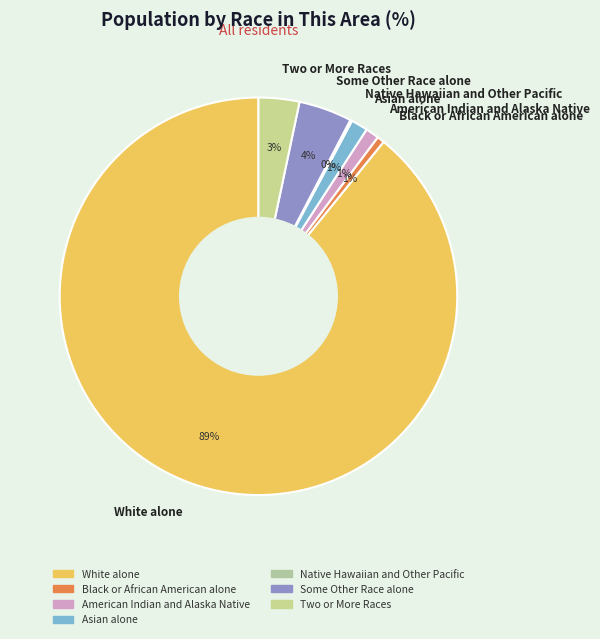

To the nearest percent, what is the average slice percentage?

14%